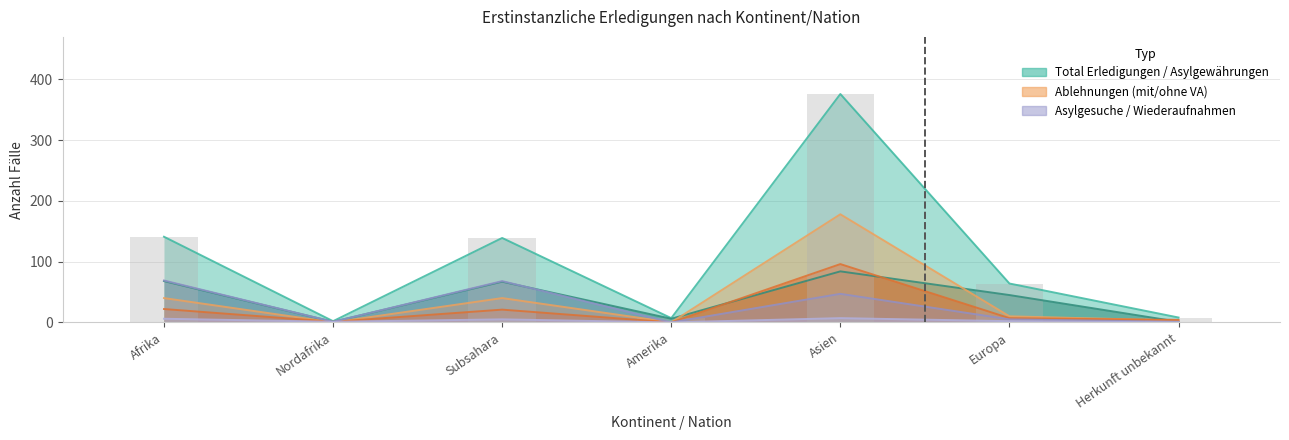

True or false: Wiederaufnahmen has a value of 1 at Nordafrika.

False